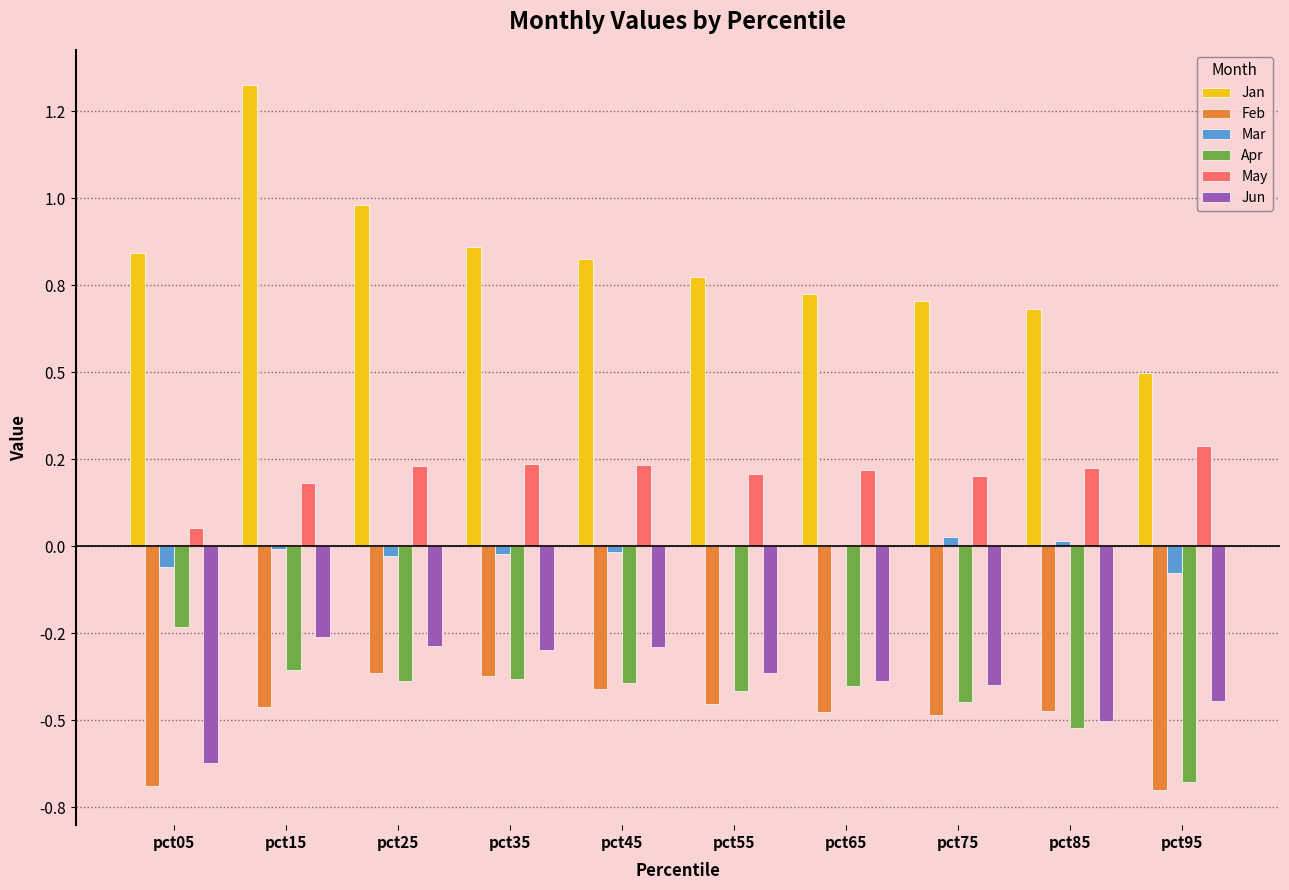

Which series changed the most between pct45 and pct85?

Jun